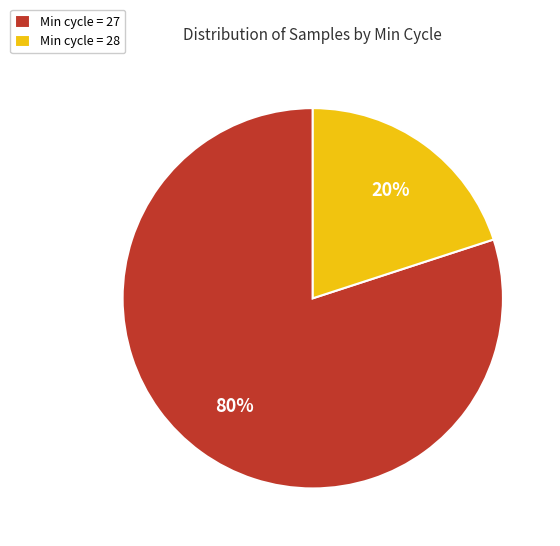

Which category has the smallest portion of the pie?

Min cycle = 28